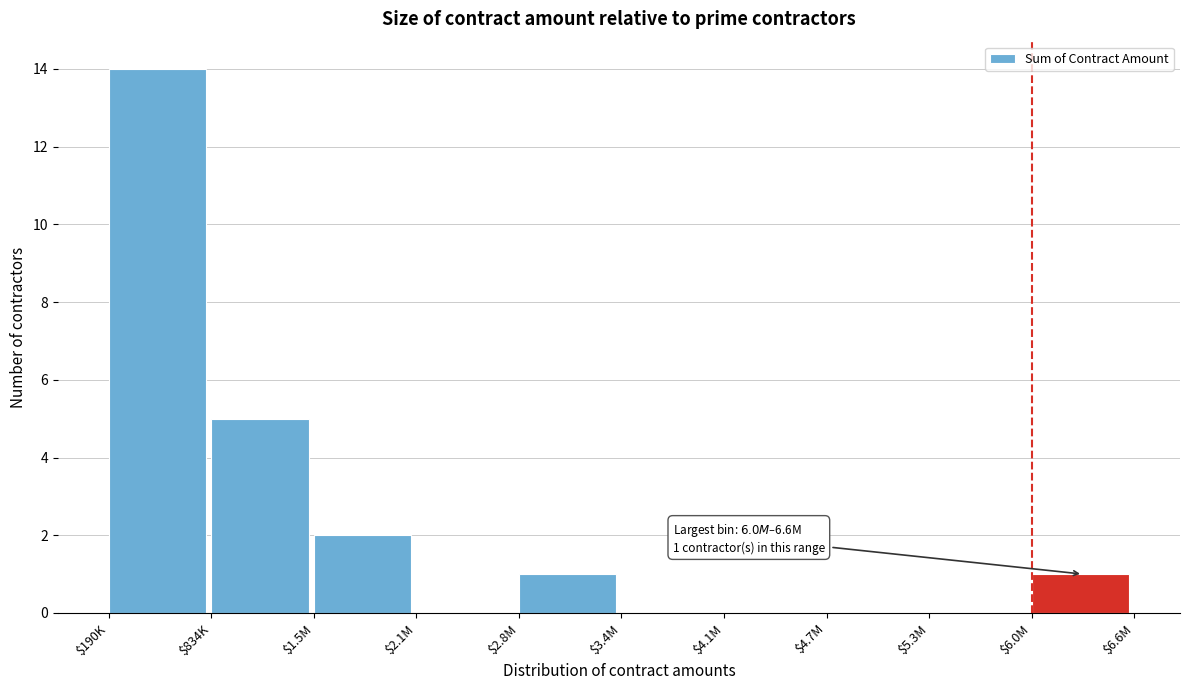

Is it true that the value at $1.5M is 2?

True